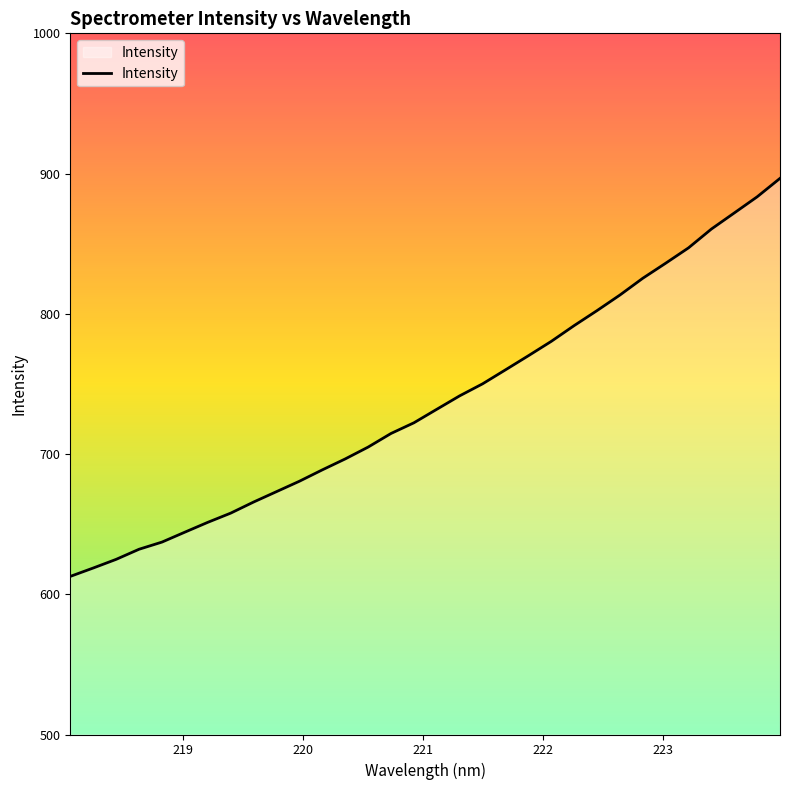

What is the maximum value shown in the chart?

896.6